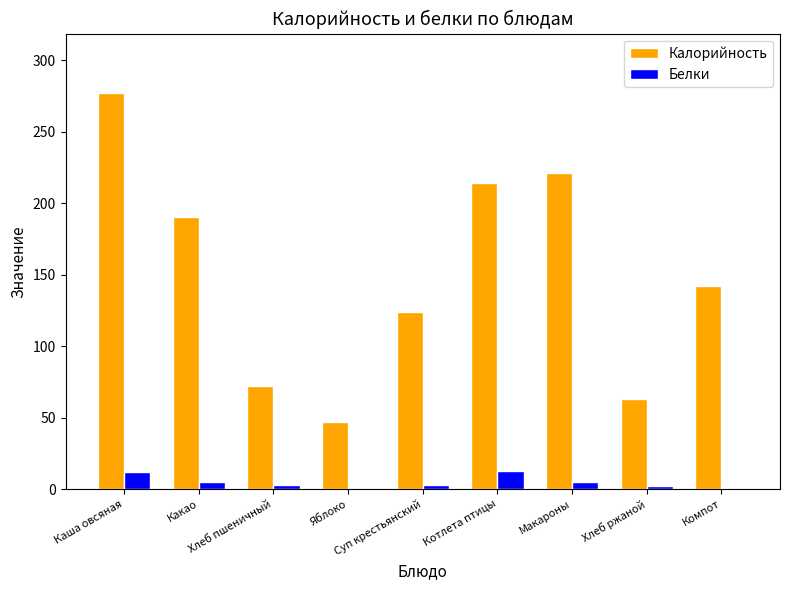

What is the greatest value displayed?

277.0